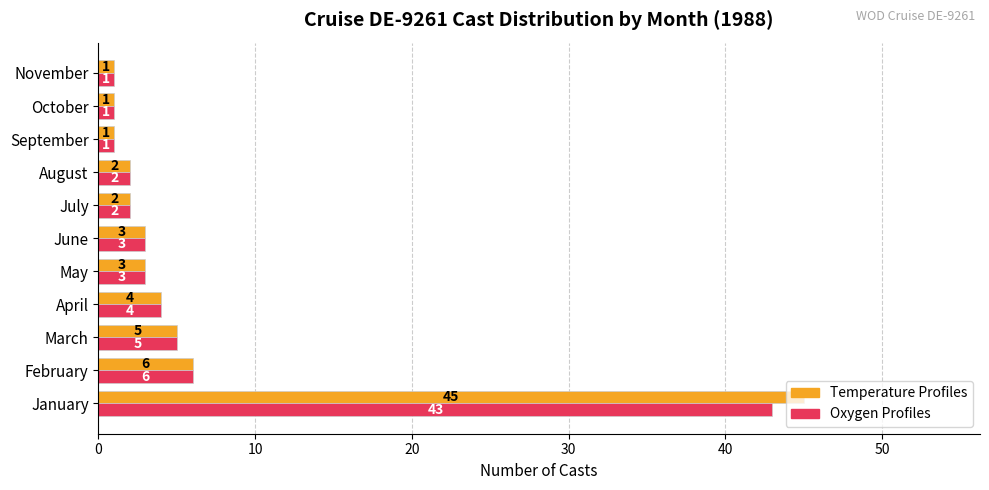

How many distinct data groups are displayed?

2